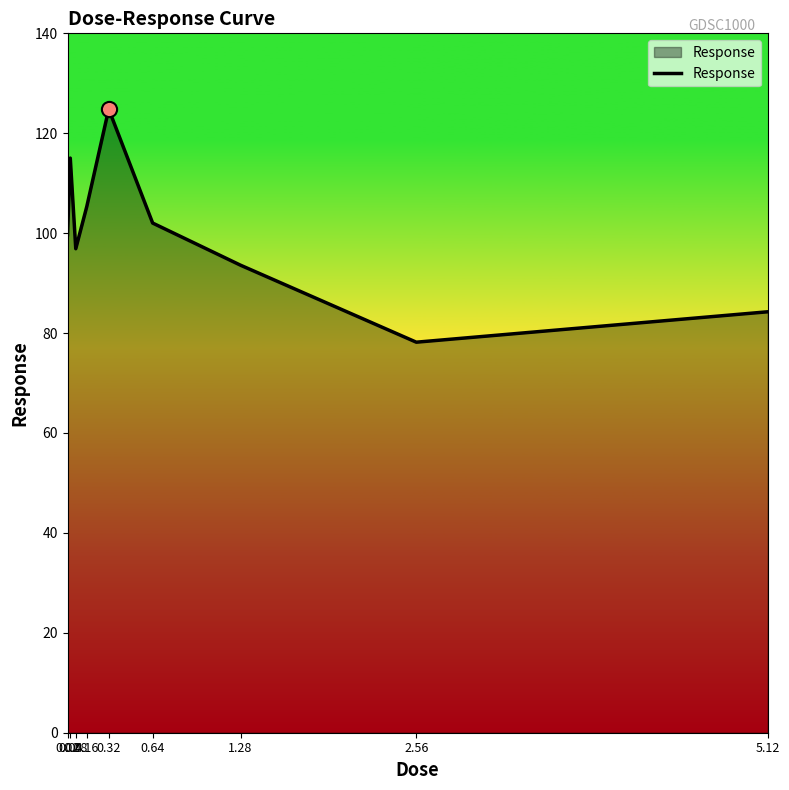

What is the change in value from 0.02 to 2.56?

-21.5